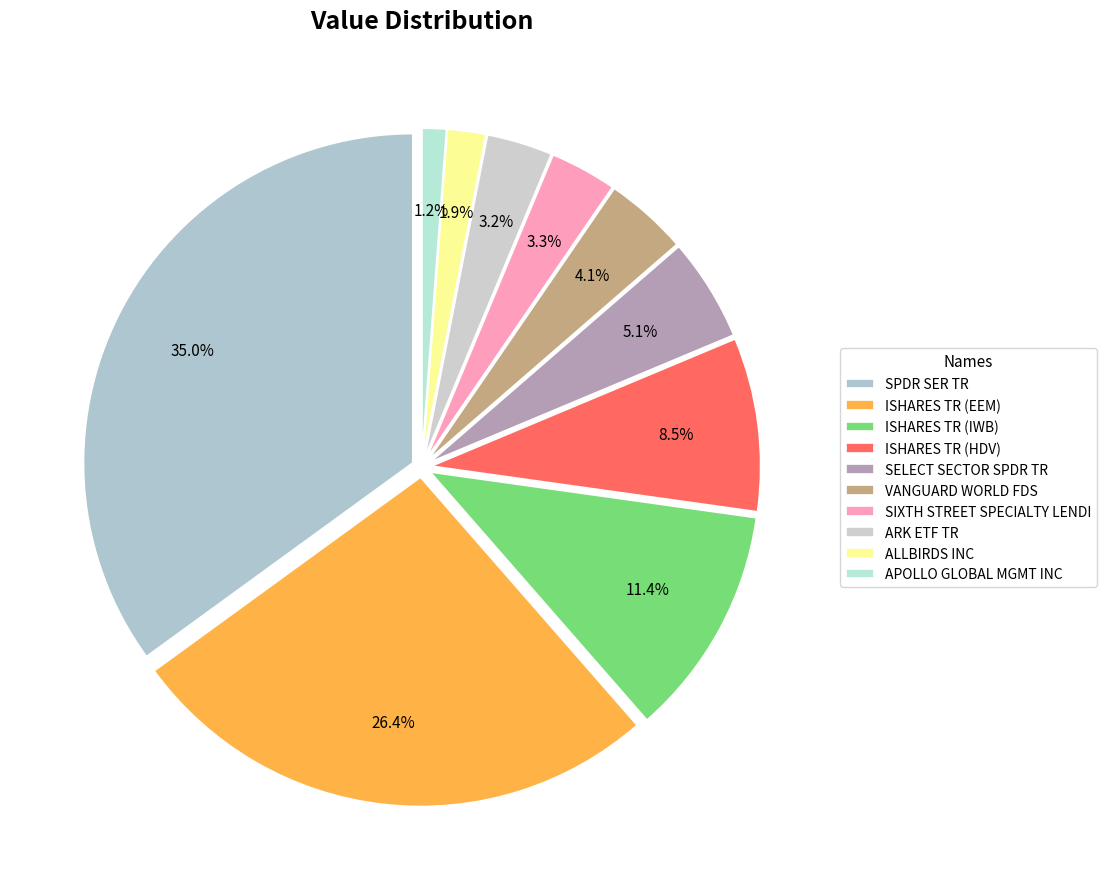

What percentage is NOT represented by ISHARES TR (HDV)?

91.5%